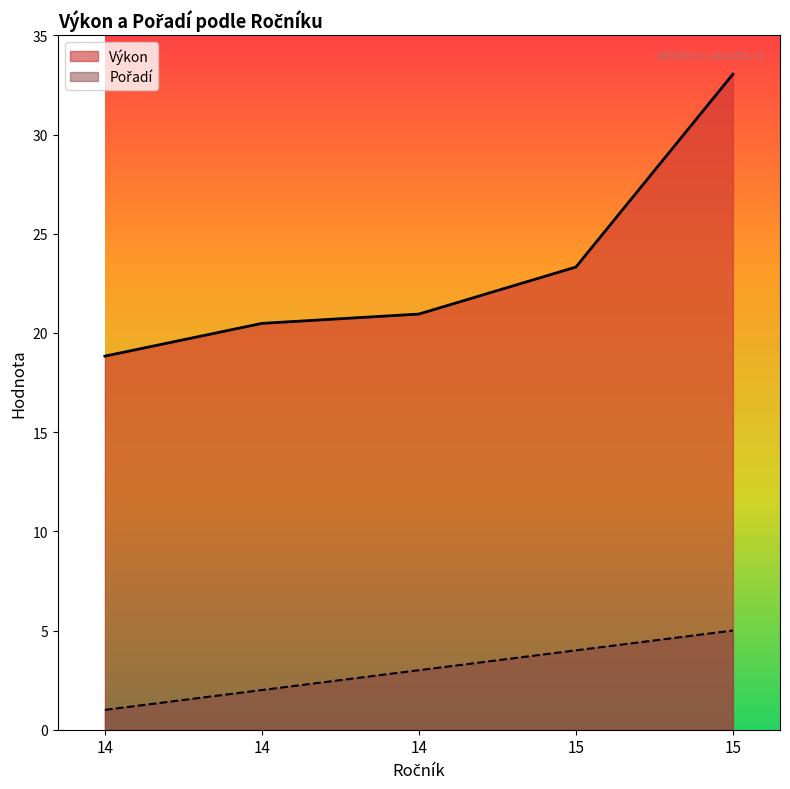

How many lines are shown in the chart?

2